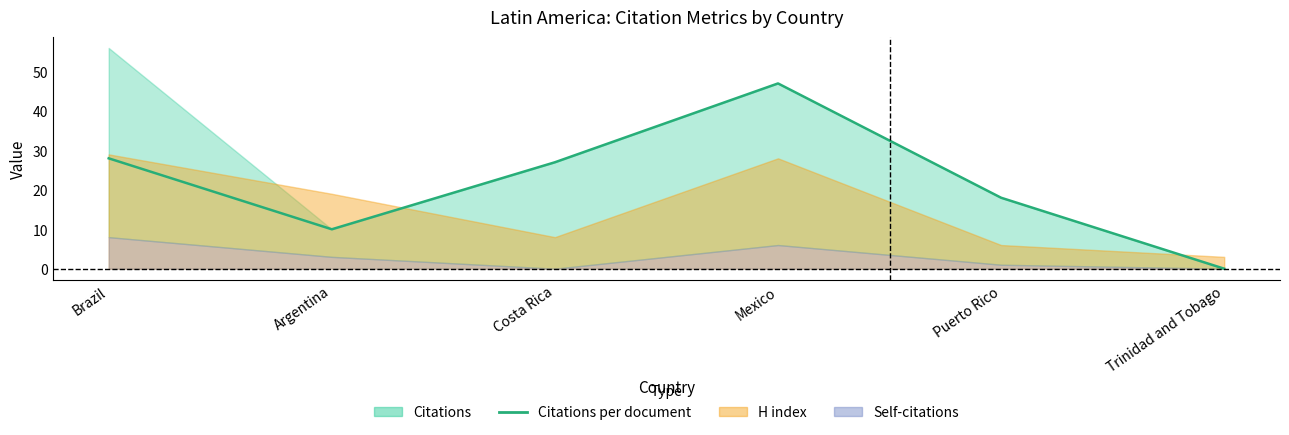

How many points are lower than both their immediate neighbors (excluding endpoints)?

1